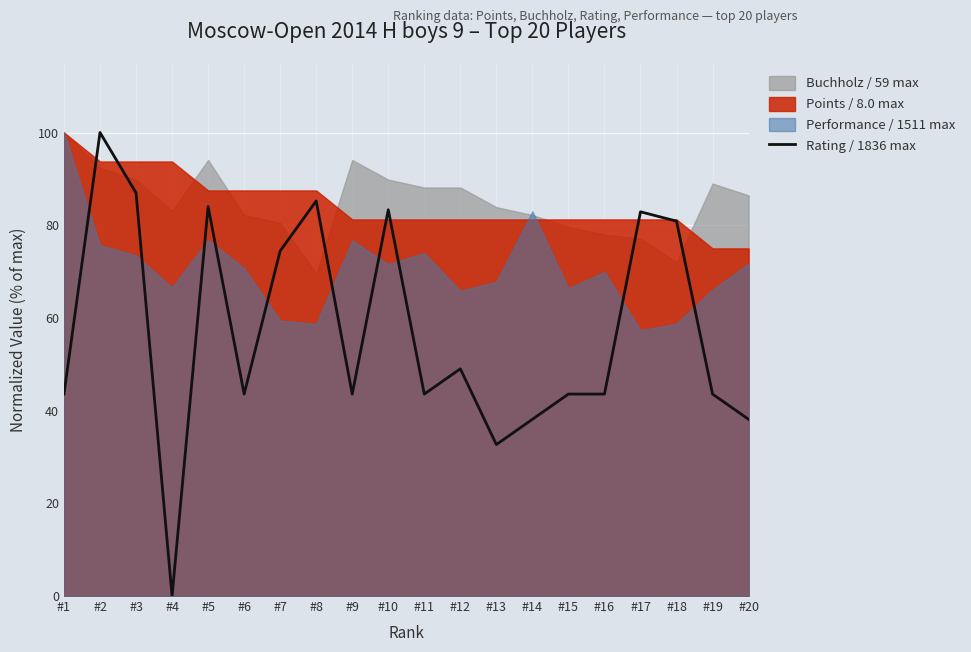

At which label does the data first exceed 43?

#1